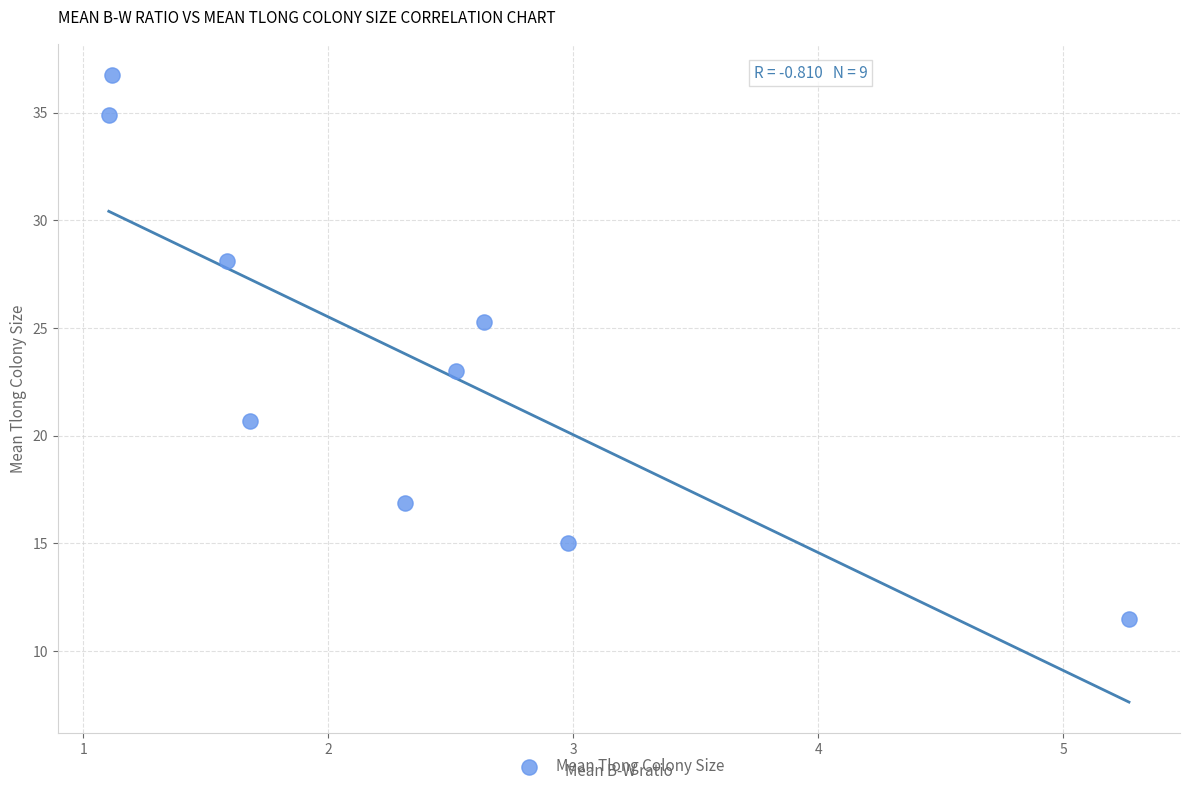

What is the average Y value?

23.6